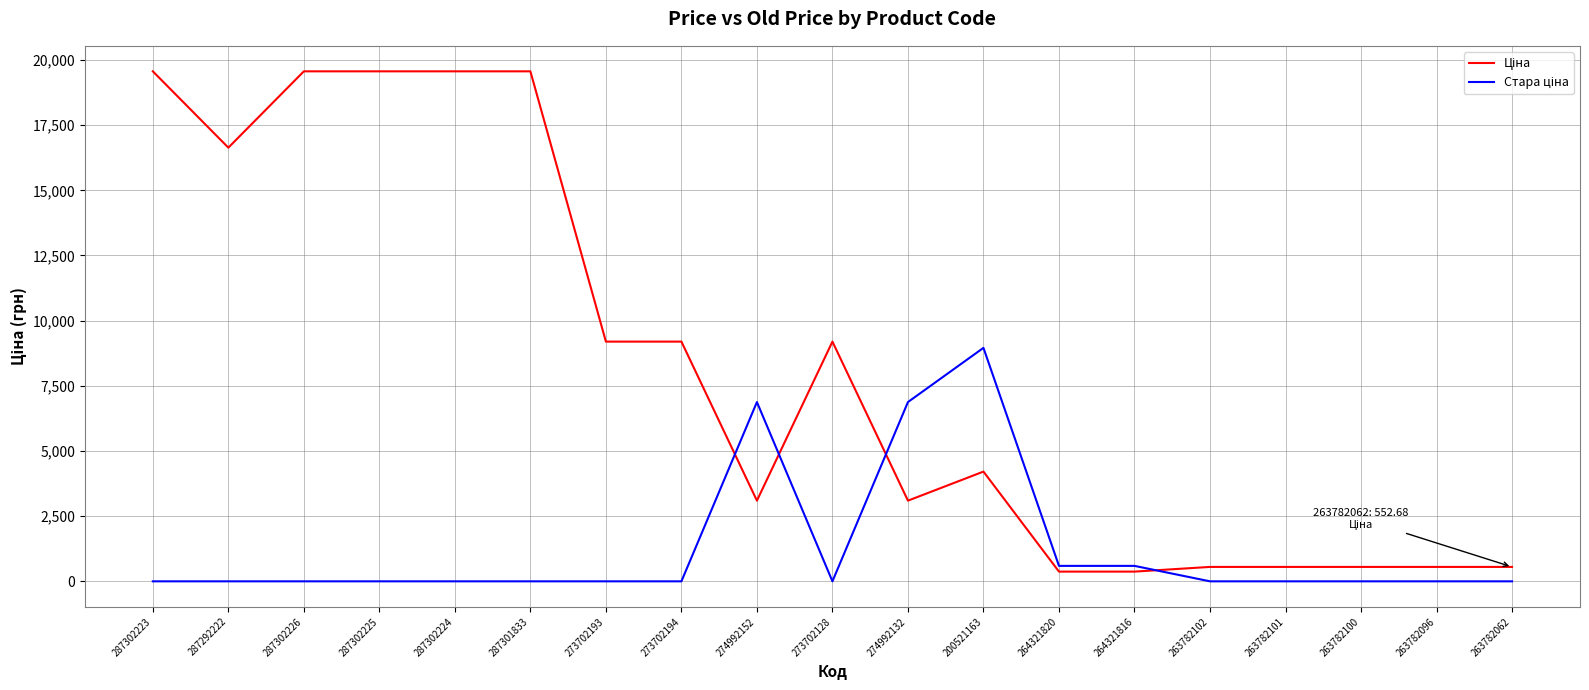

What is the greatest value displayed?

19564.9